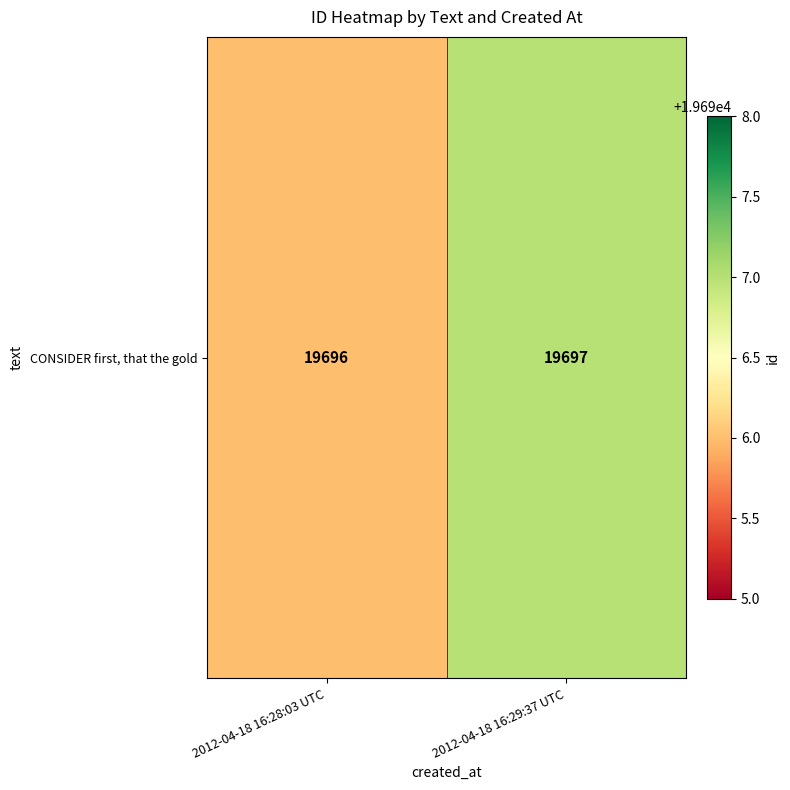

Reading left to right, extract all data points from this chart.

2012-04-18 16:28:03 UTC=19696	2012-04-18 16:29:37 UTC=19697